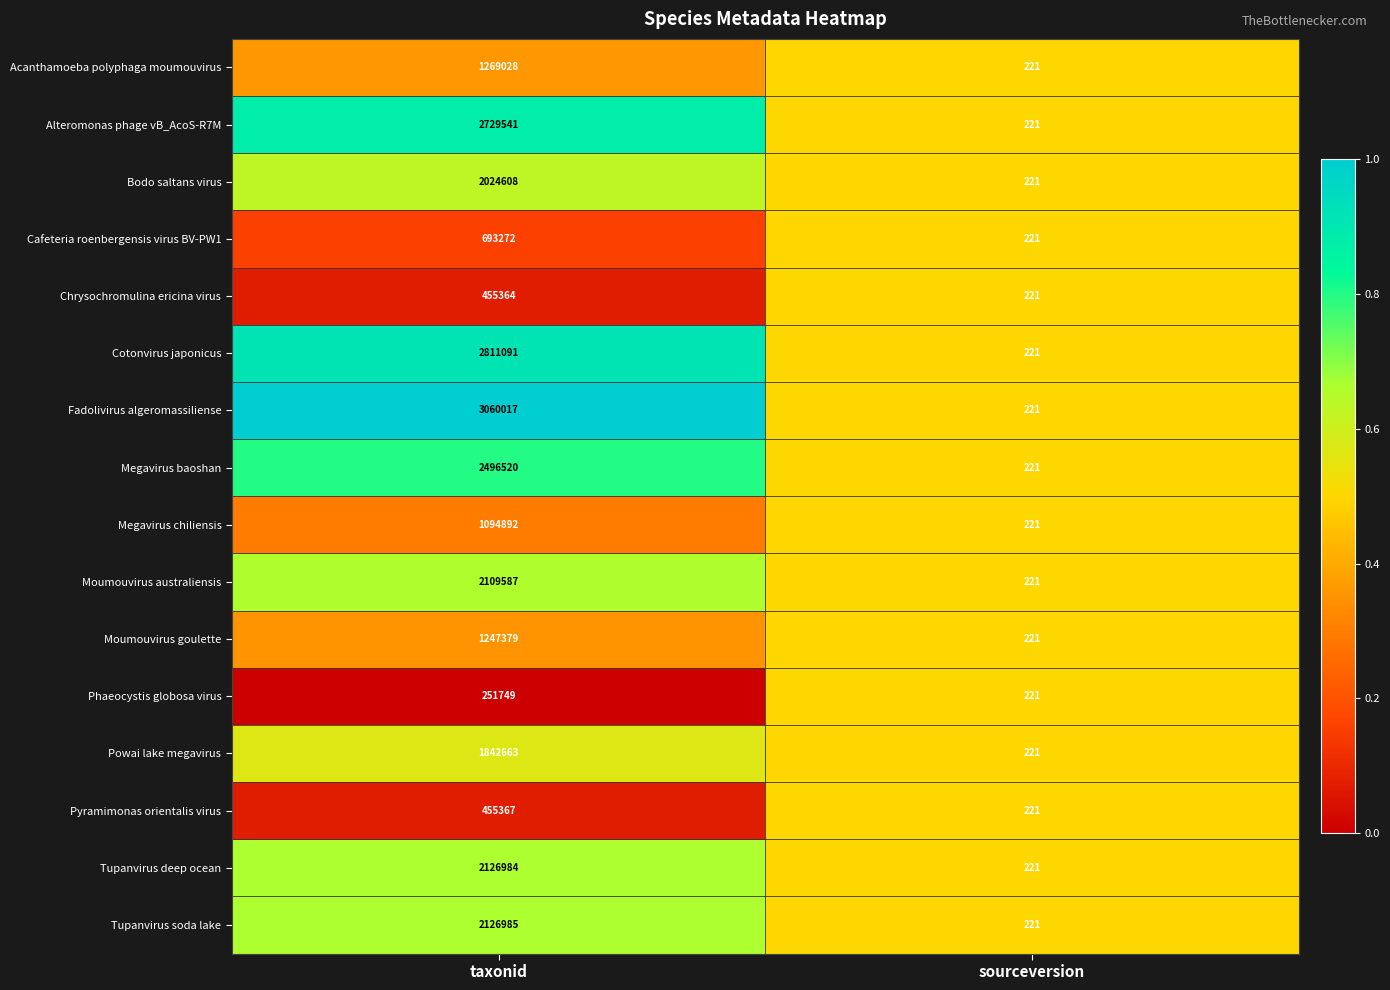

Is it true that Moumouvirus australiensis equals 221 at sourceversion?

True